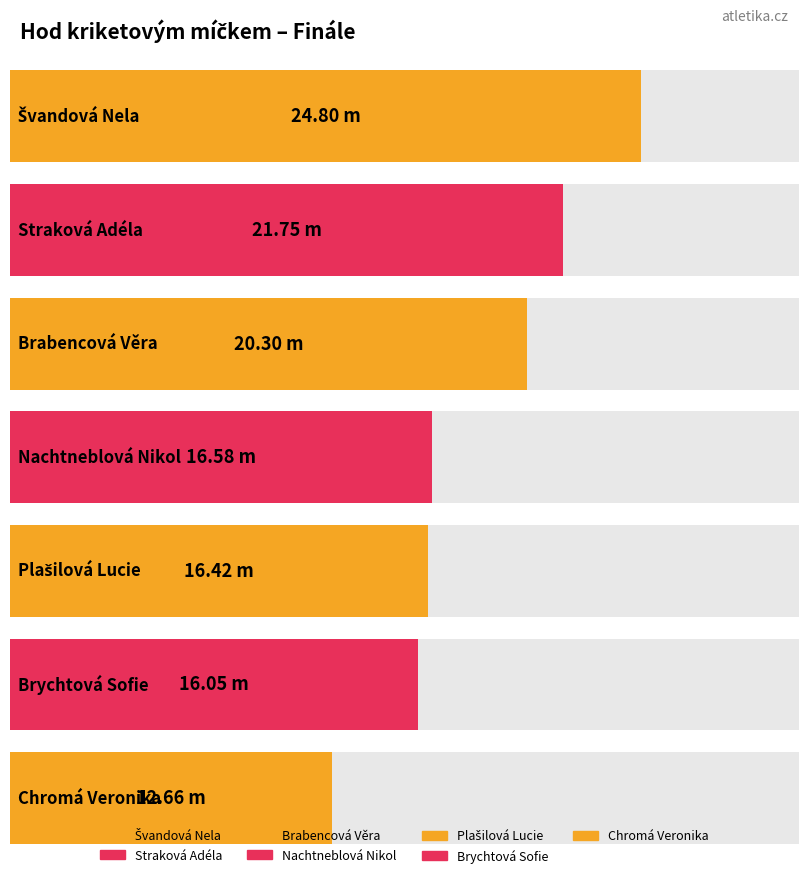

What is the change in value from Švandová Nela to Plašilová Lucie?

-8.4